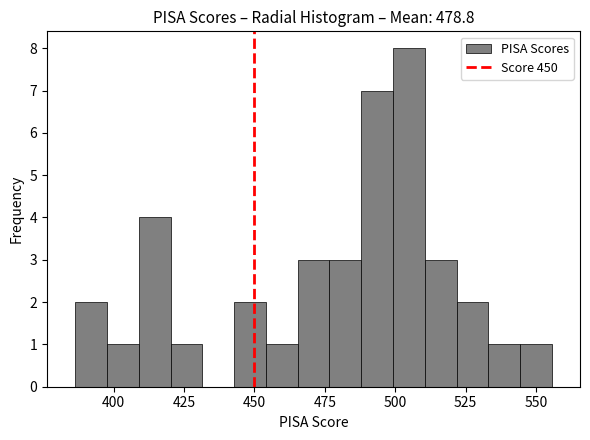

Around what value on the x-axis is the tallest bar? Give the approximate position of its centre, as read against the axis.

505